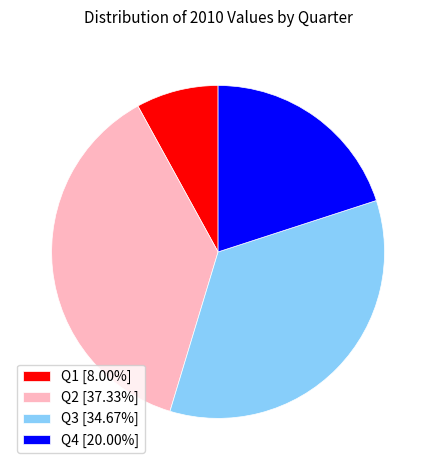

The Q3 slice represents 35% of the pie. True or false?

True